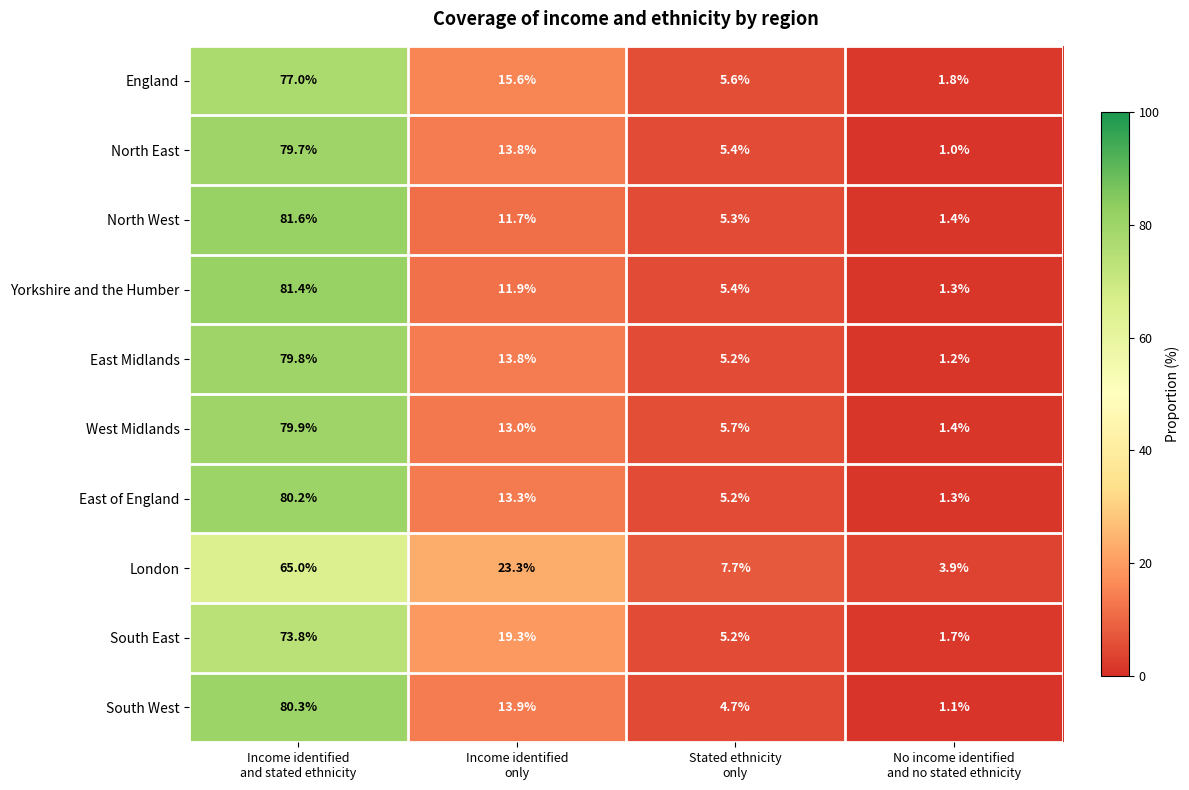

What is the greatest value displayed?

81.6